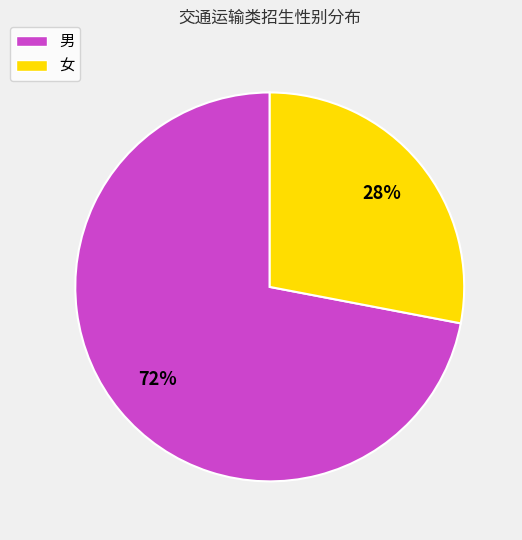

Is 男 the majority of the pie?

Yes